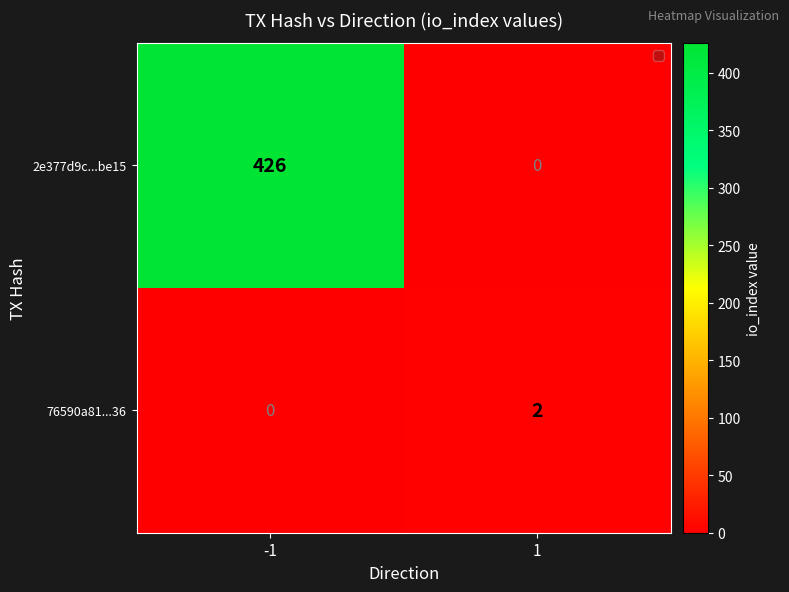

What is the difference between the 2e377d9c...be15 values at -1 and 1?

426